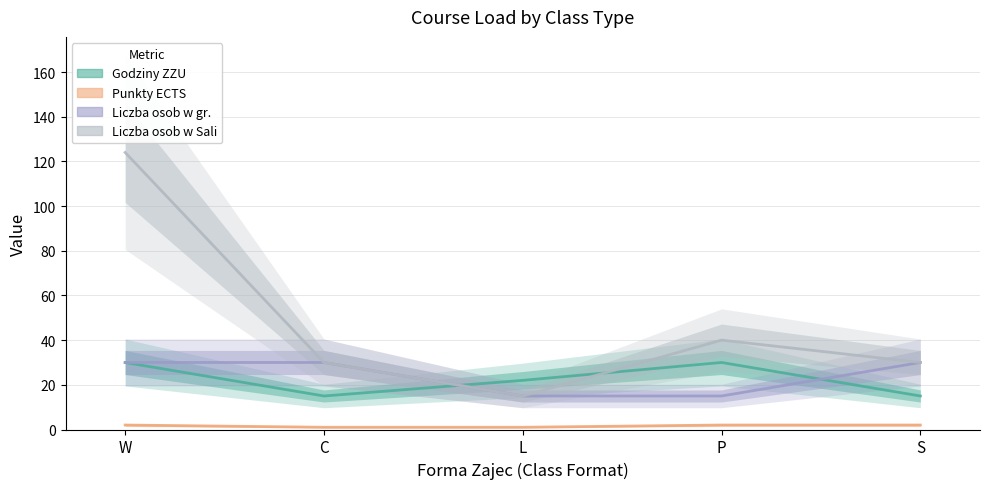

List the series in order of their peak value, highest first.

Liczba osob w Sali, Godziny ZZU, Liczba osob w gr., Punkty ECTS